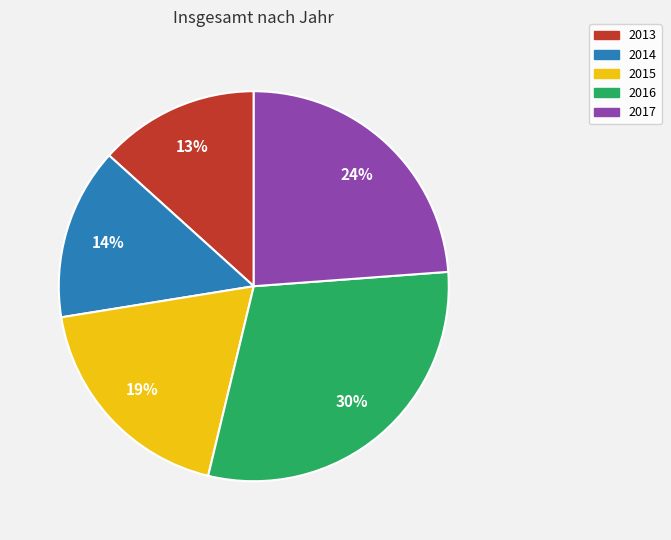

Does any single category account for the majority?

No